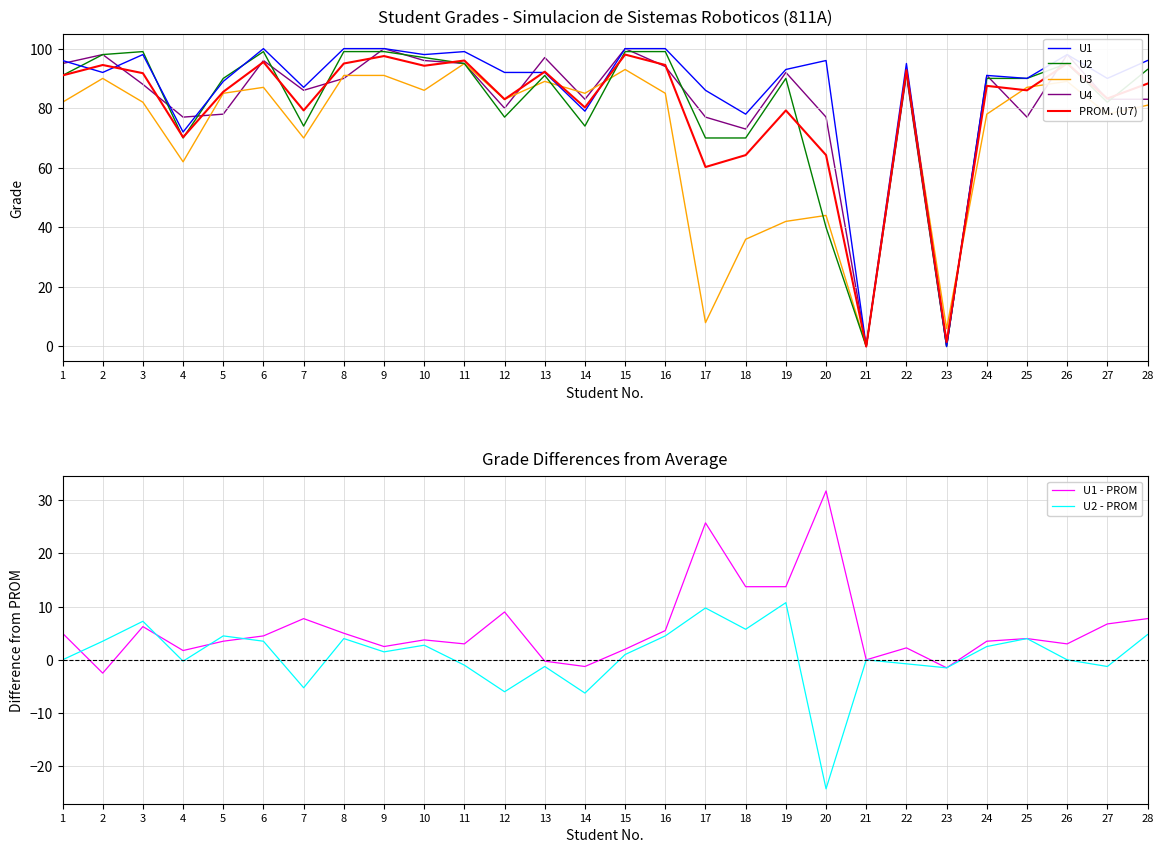

What is the average value of the U1 series?

86.0